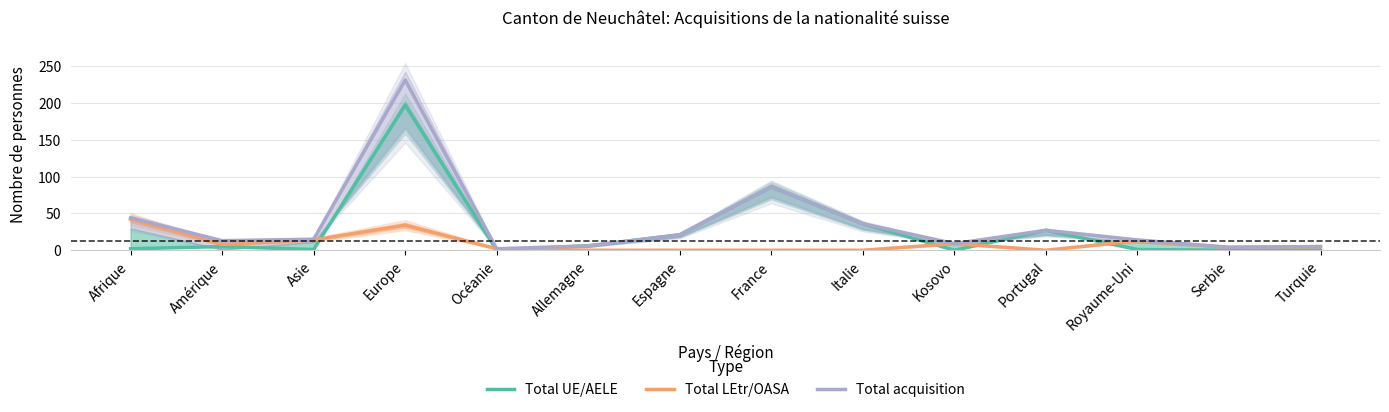

Which has a higher value, Asie or Portugal?

Portugal